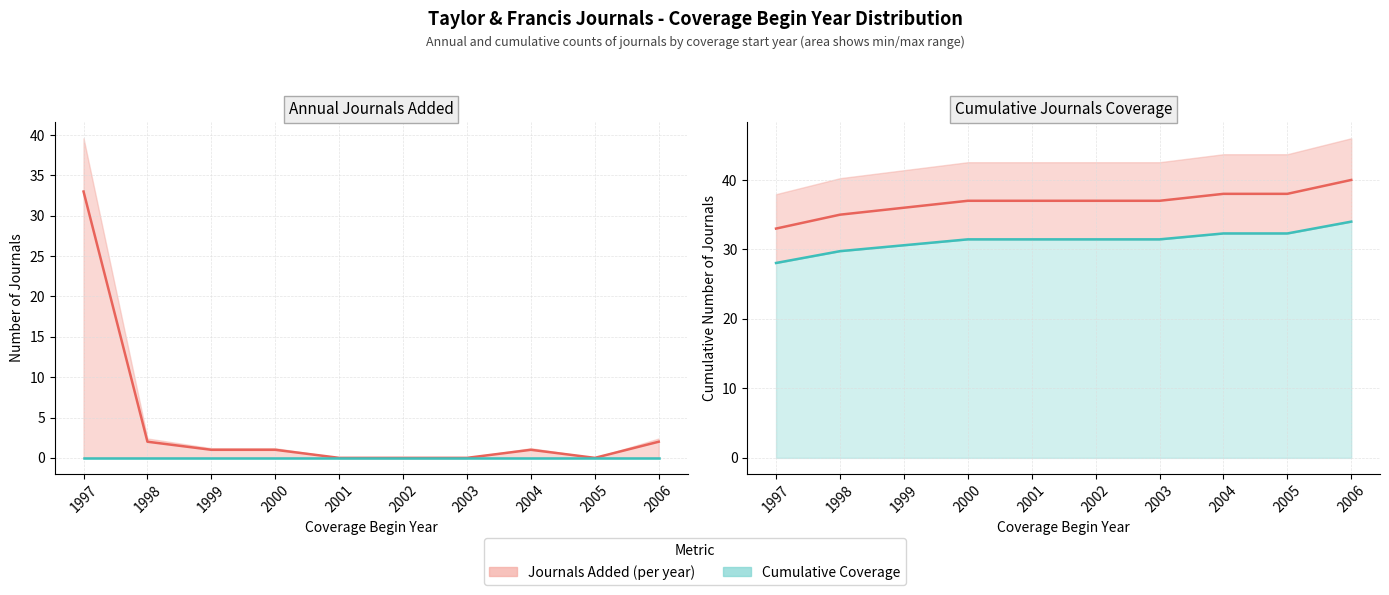

What is the average value of the Journals Added (per year) series?

4.0